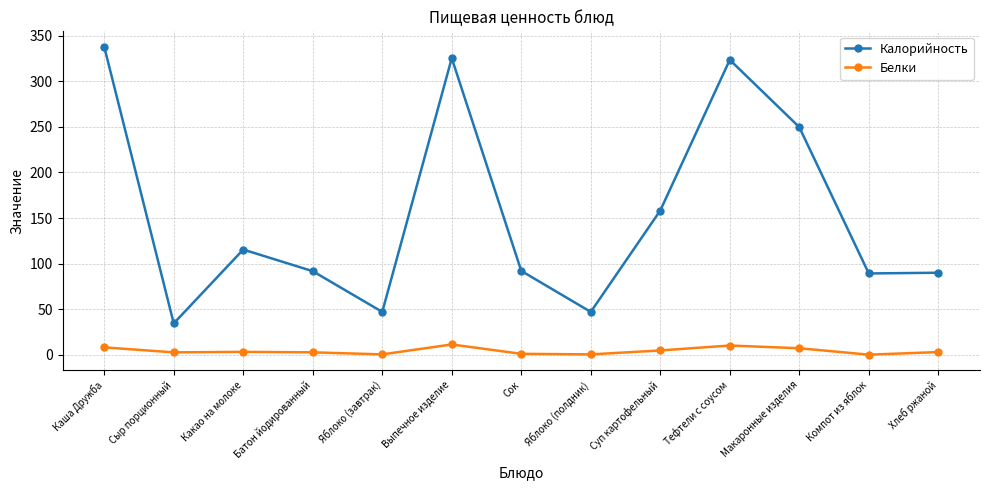

Rank the series at Батон йодированный from lowest to highest value.

Белки, Калорийность